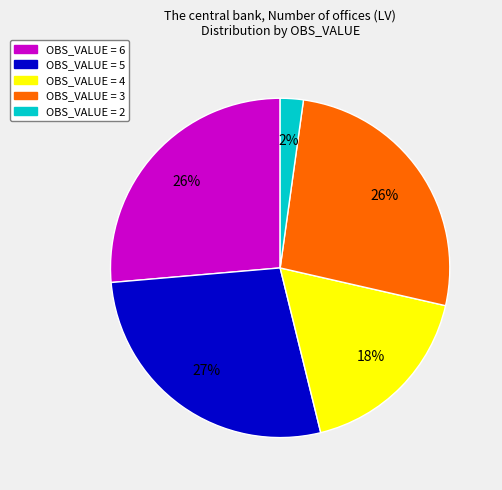

How many segments does this pie chart have?

5